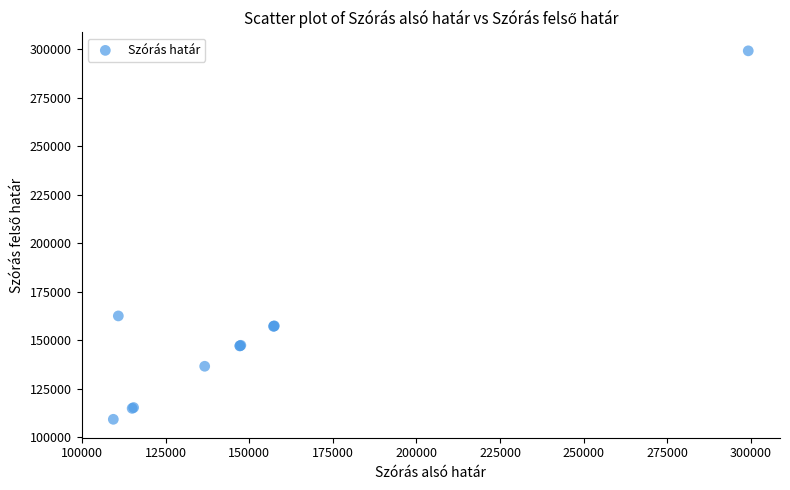

What Y value in the scatter plot is closest to 204289?

162623